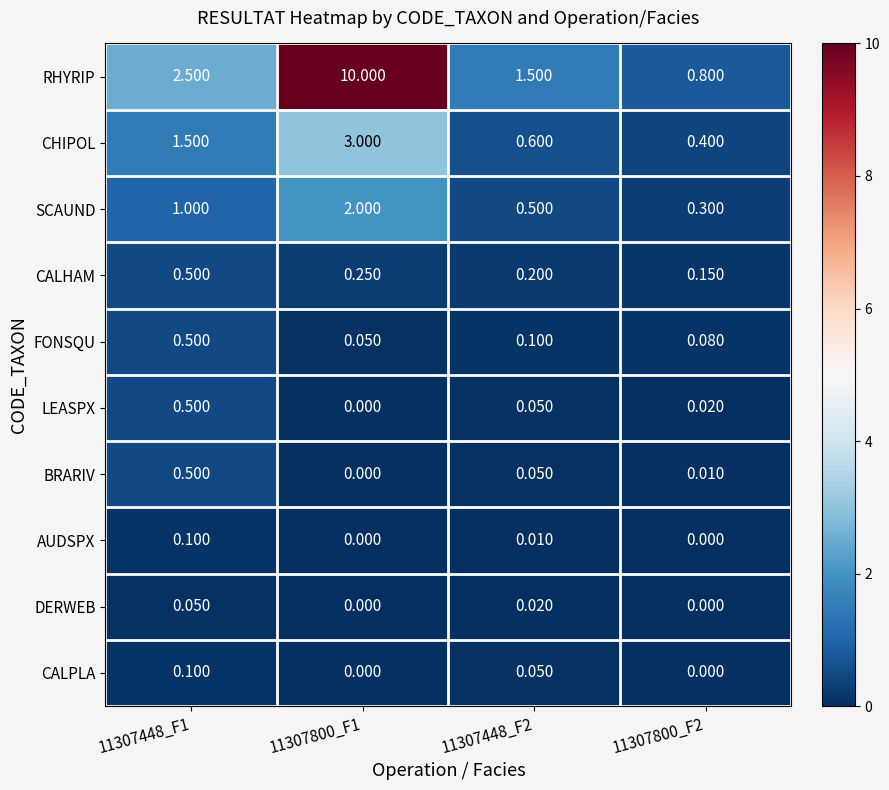

At which category is the sum across all series the highest?

11307800_F1